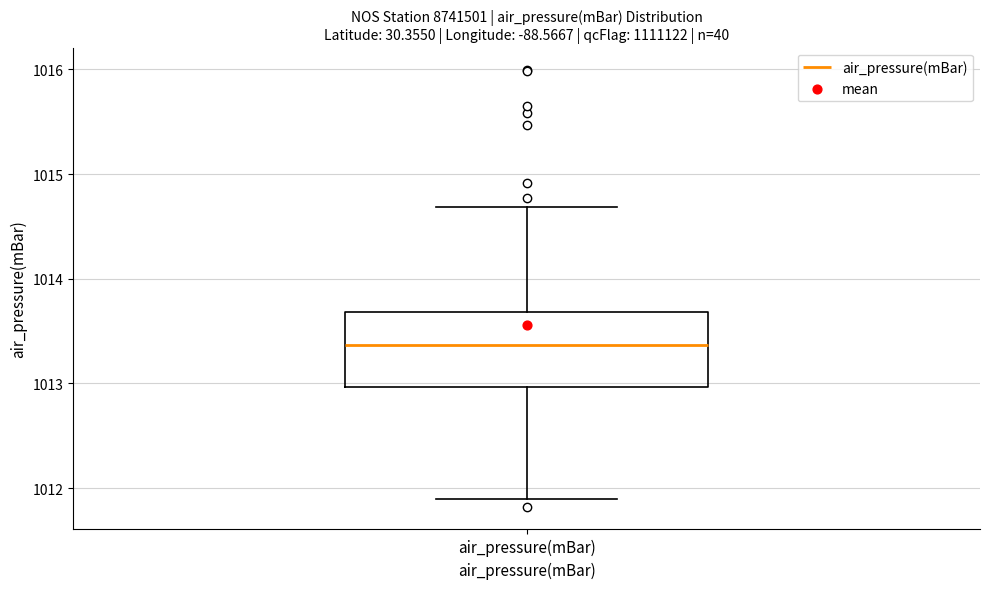

Where does the upper whisker of the box for air_pressure(mBar) end on the y-axis? The values are not printed on the chart, so give them approximately, as read against the axis.

1014.7